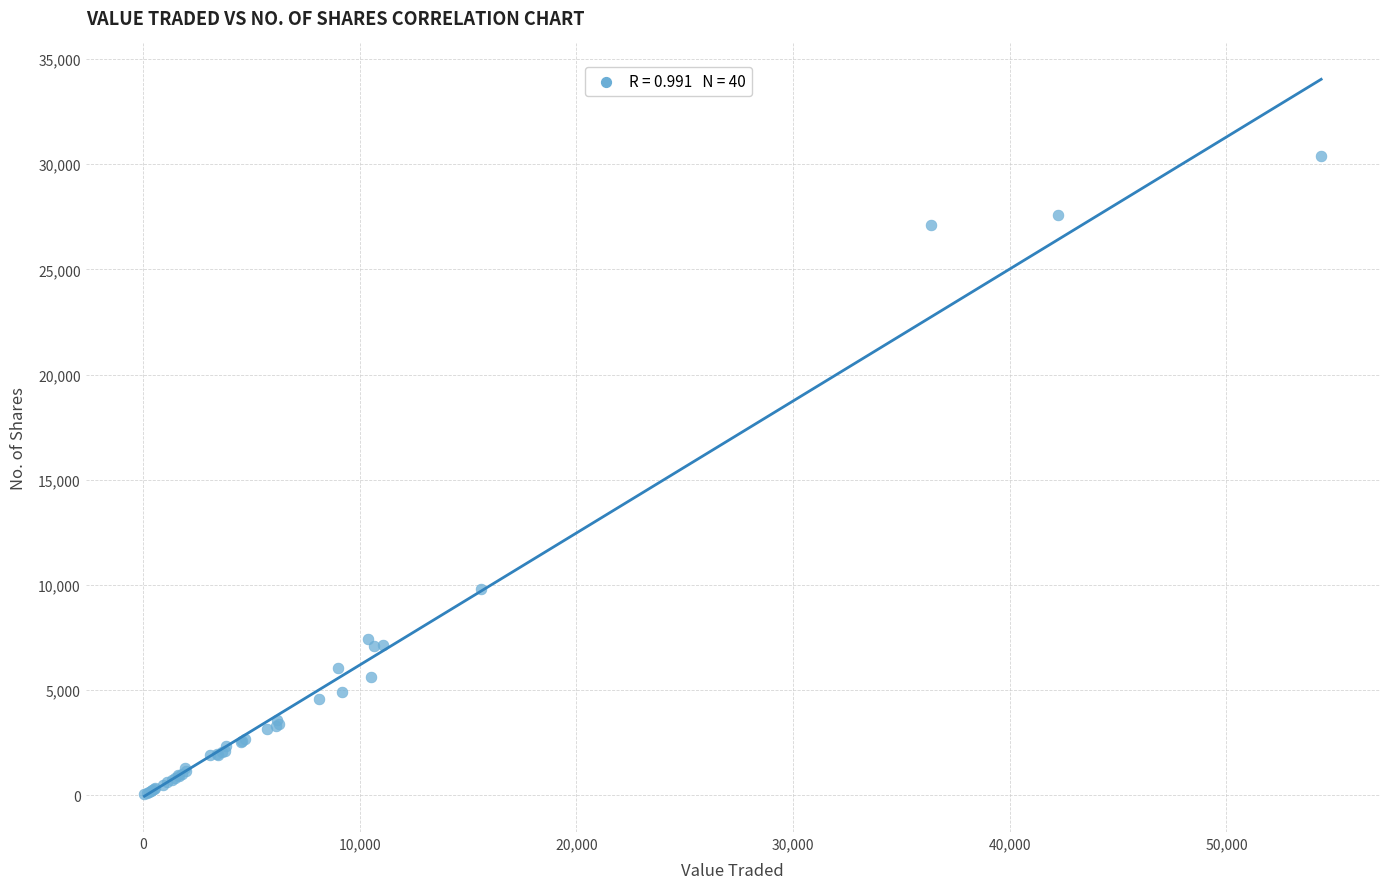

What Y value in the scatter plot is closest to 15210?

9823